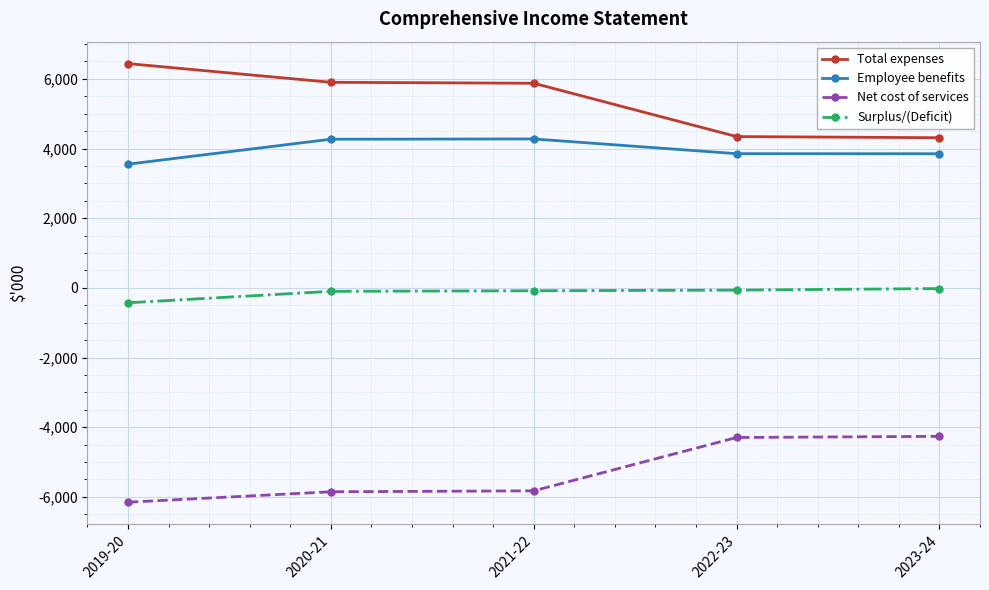

What are all the series names shown in the legend?

Total expenses, Employee benefits, Net cost of services, Surplus/(Deficit)